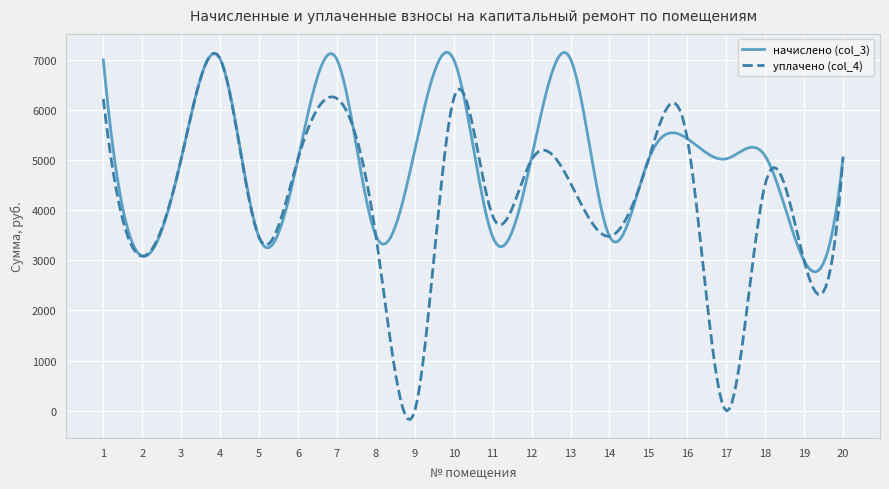

Which series has the largest total across all categories?

начислено (col_3)